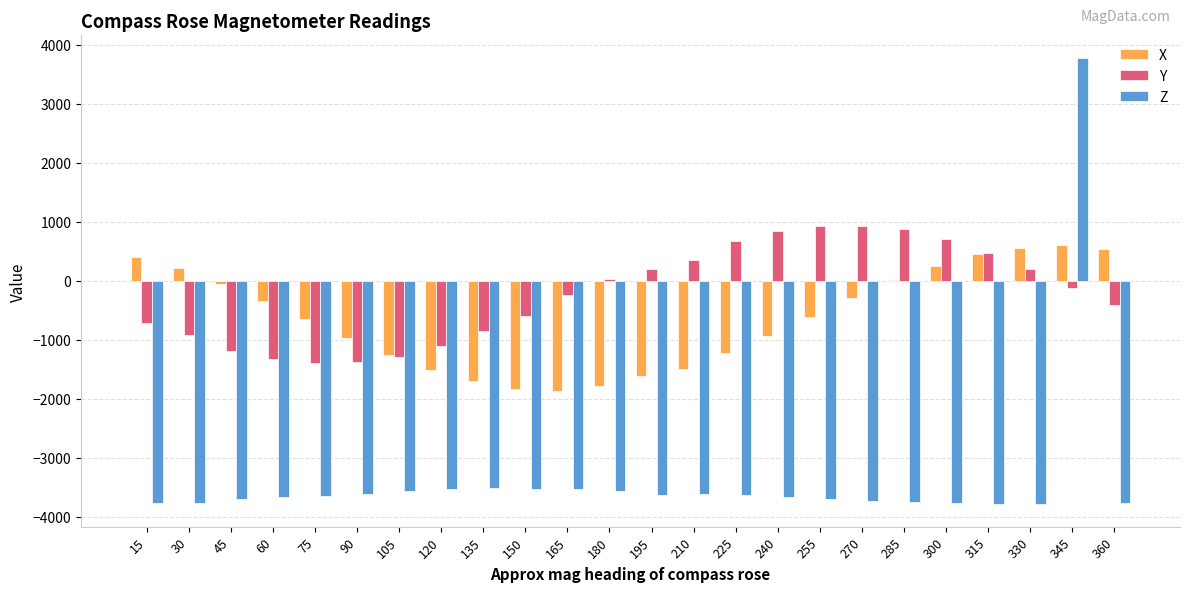

The value of X at 210 is -1490.0. True or false?

True